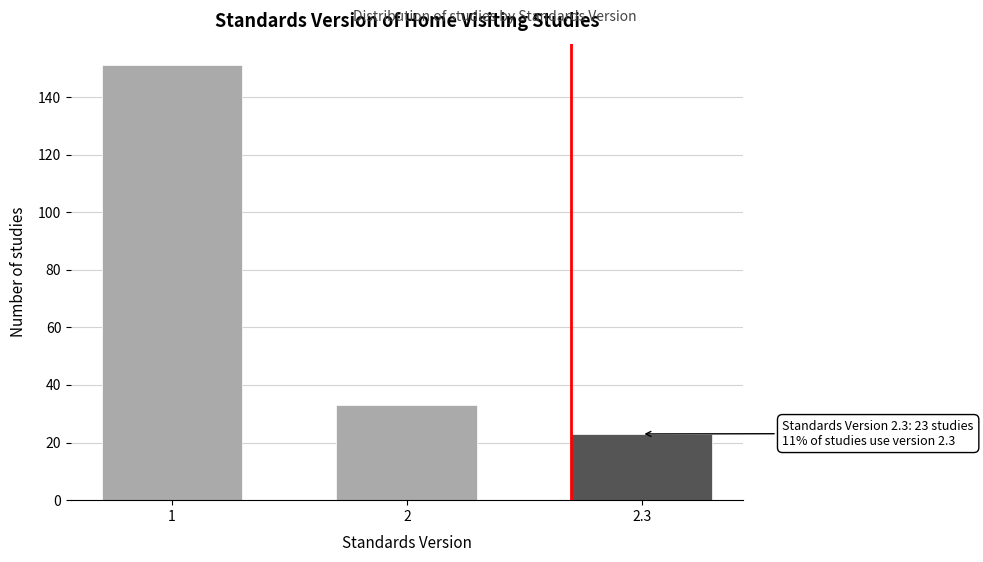

Reading left to right, what are all the values shown in this chart?

151	33	23